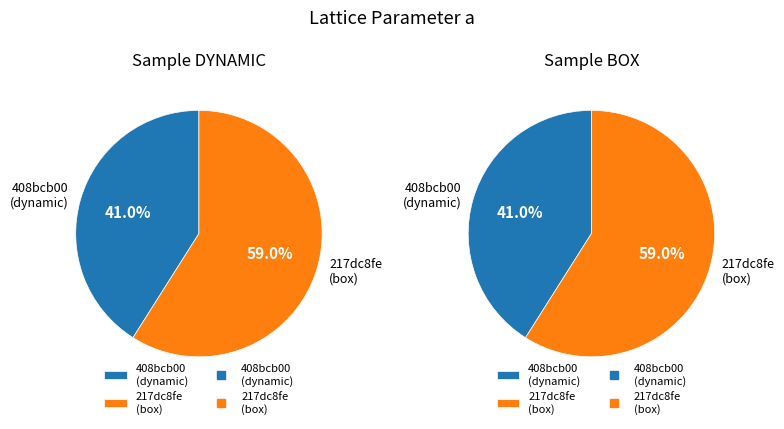

The 217dc8fe
(box) slice represents 59% of the pie. True or false?

True